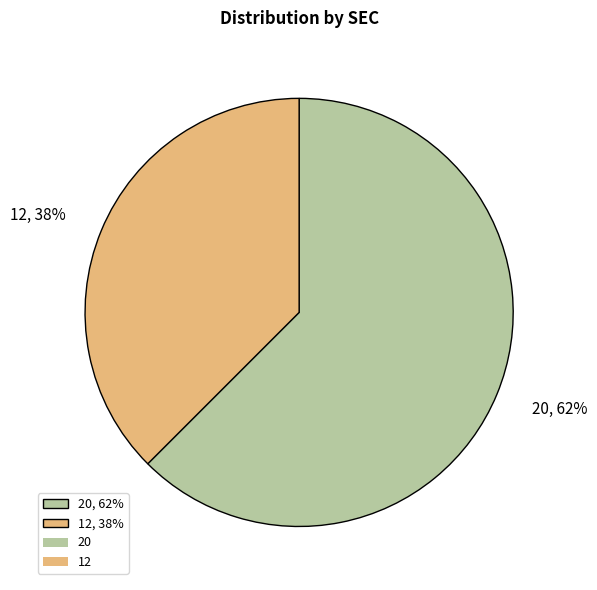

Is it true that 12 is 38% of the pie?

True